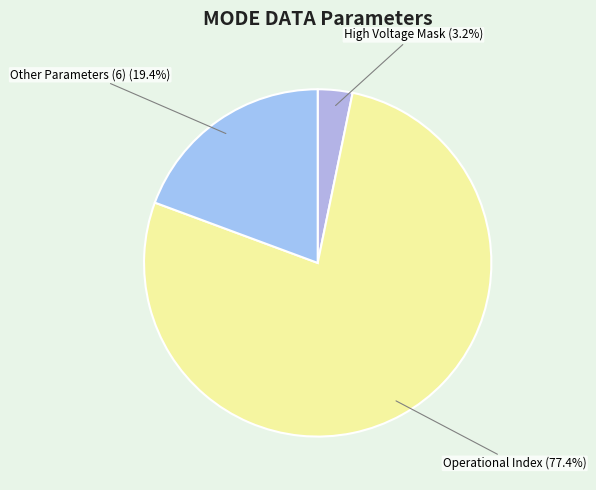

What is the smallest slice in the pie chart?

High Voltage Mask